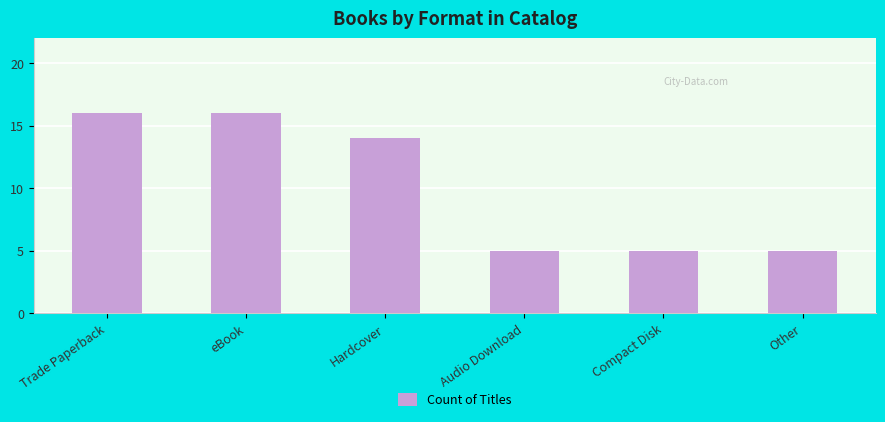

What is the greatest value displayed?

16